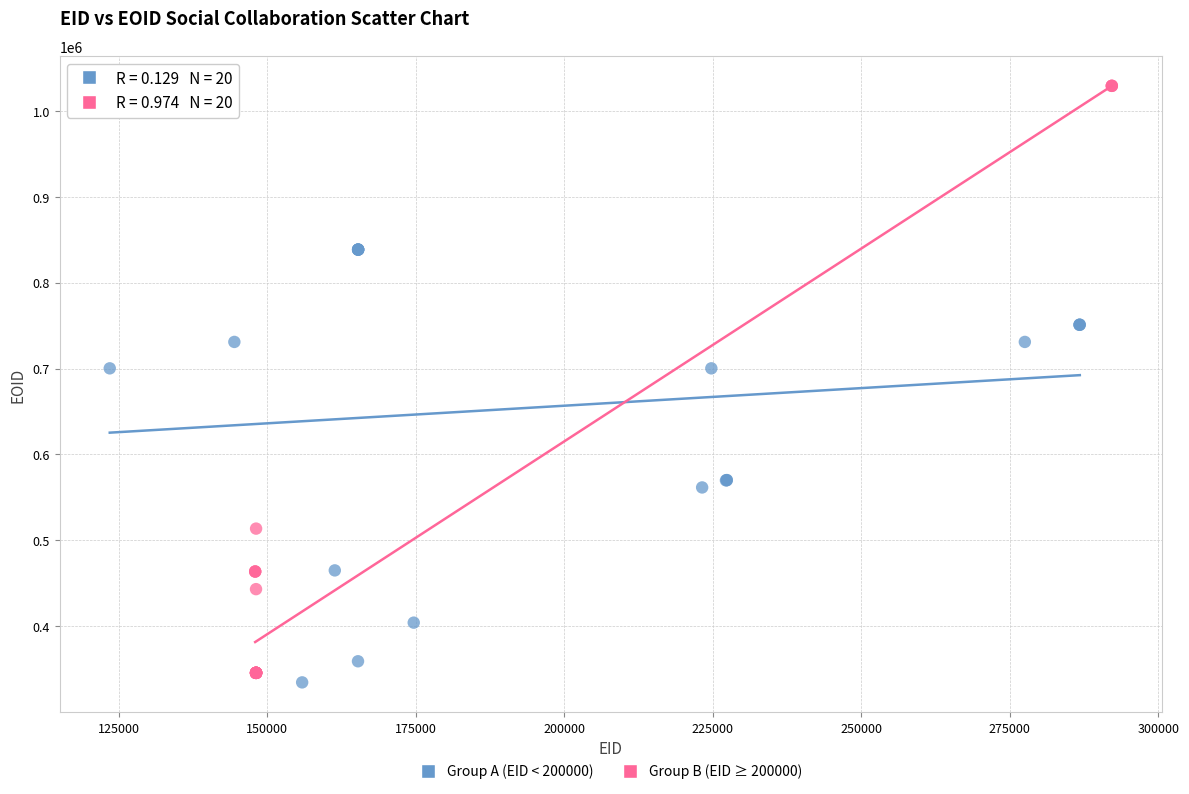

Which series reaches the maximum Y coordinate?

Group B (EID ≥ 200000)